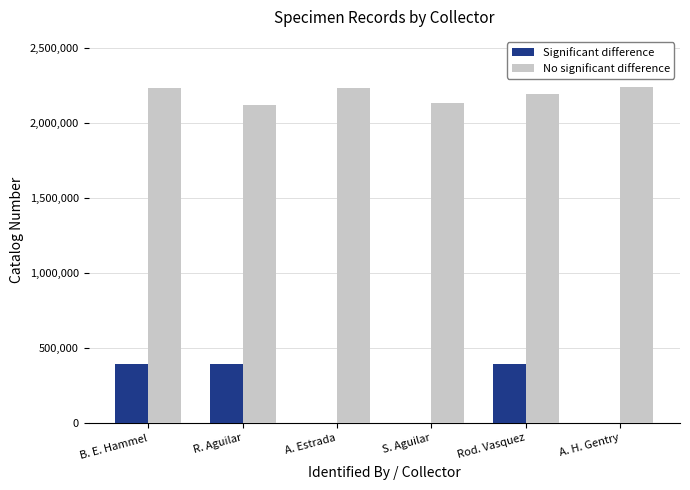

True or false: Significant difference has a value of 152846 at A. H. Gentry.

False